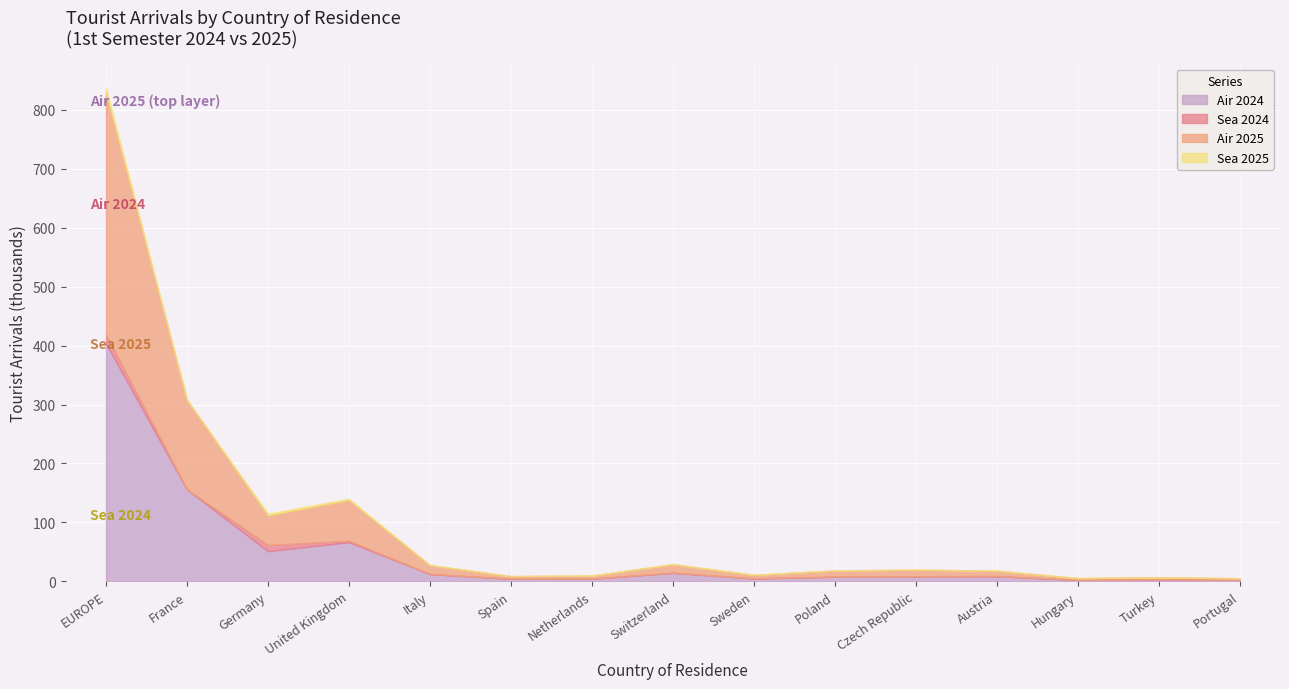

At which category is the sum across all series the highest?

EUROPE